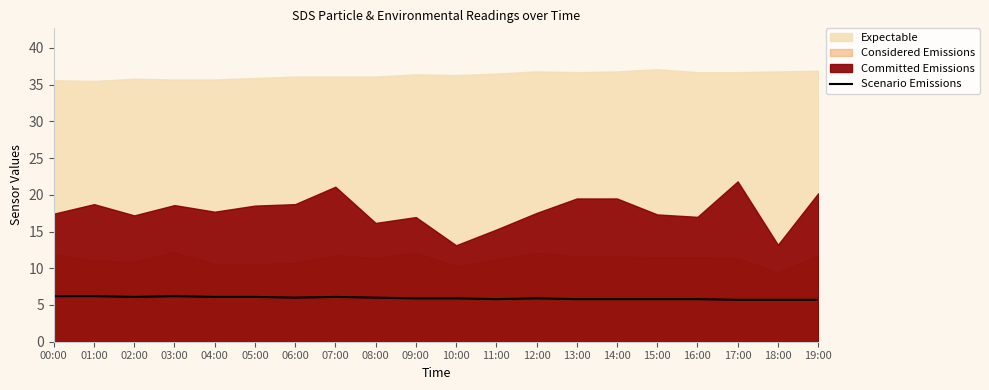

What is the smallest value displayed?

5.7